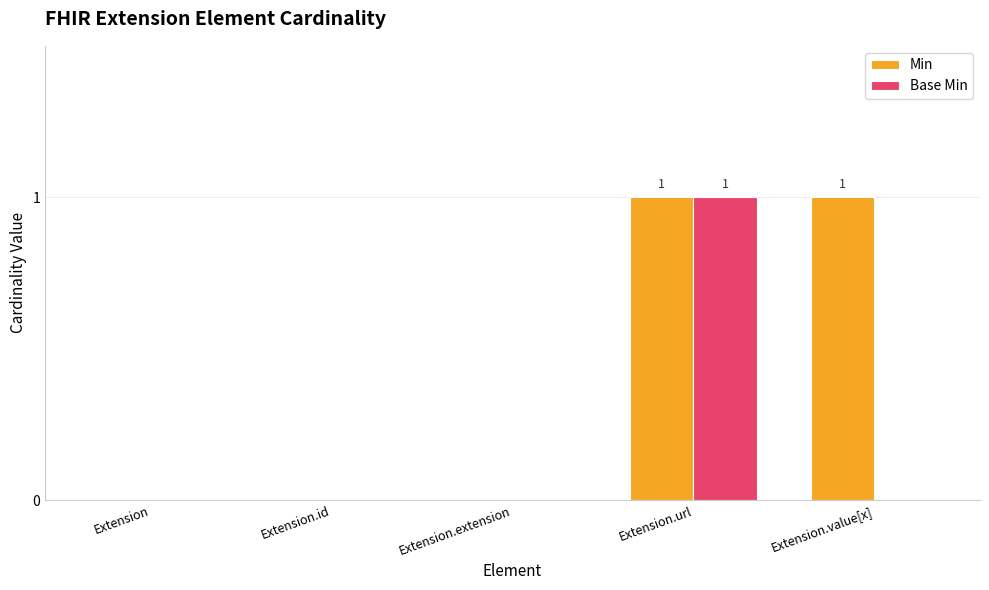

Is the value of Min at Extension.id greater than the value of Base Min at Extension.url?

No